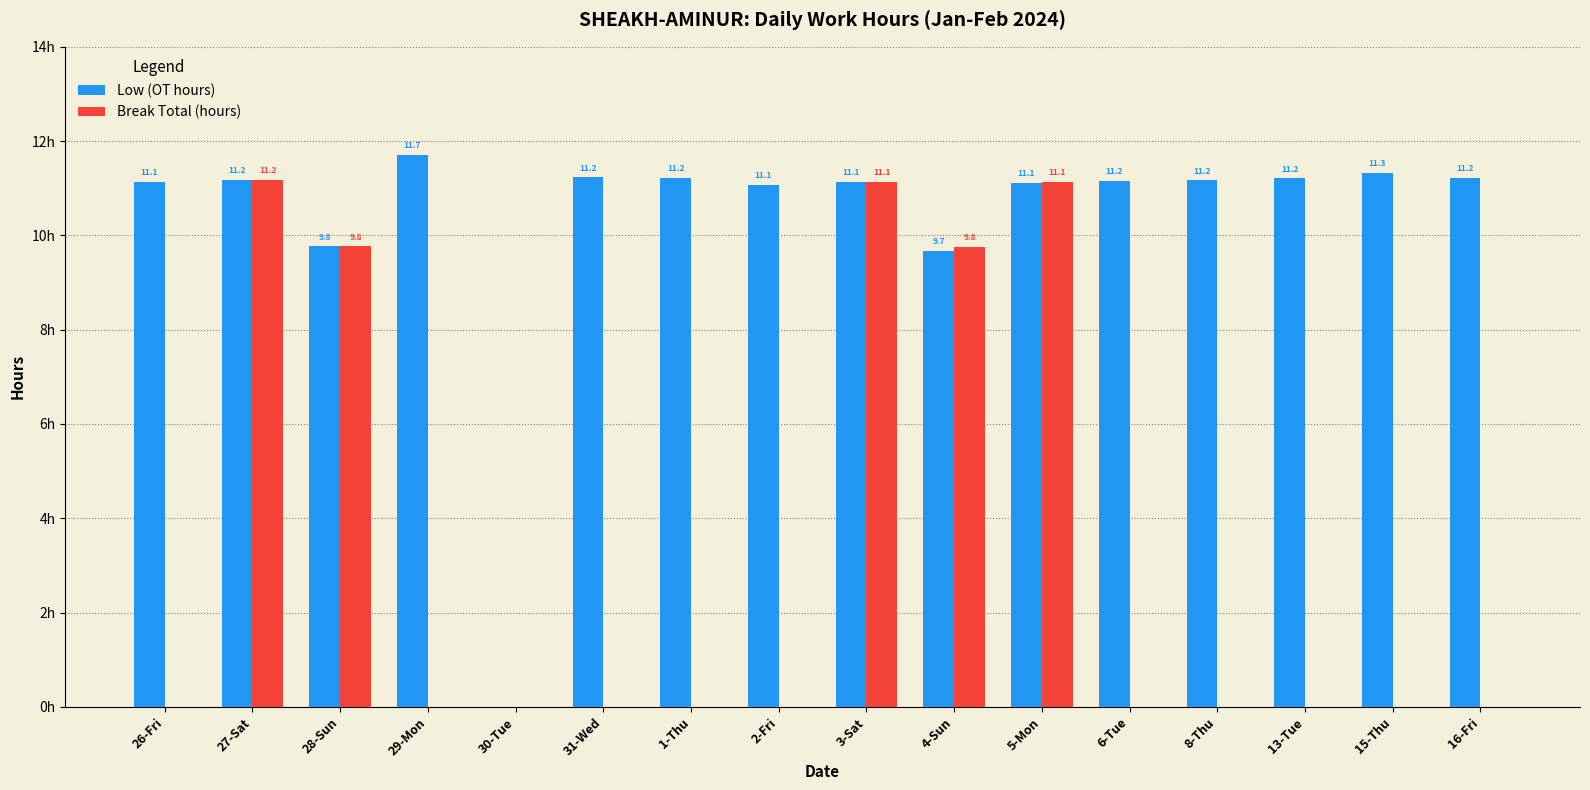

Which series changed the most between 8-Thu and 15-Thu?

Low (OT hours)